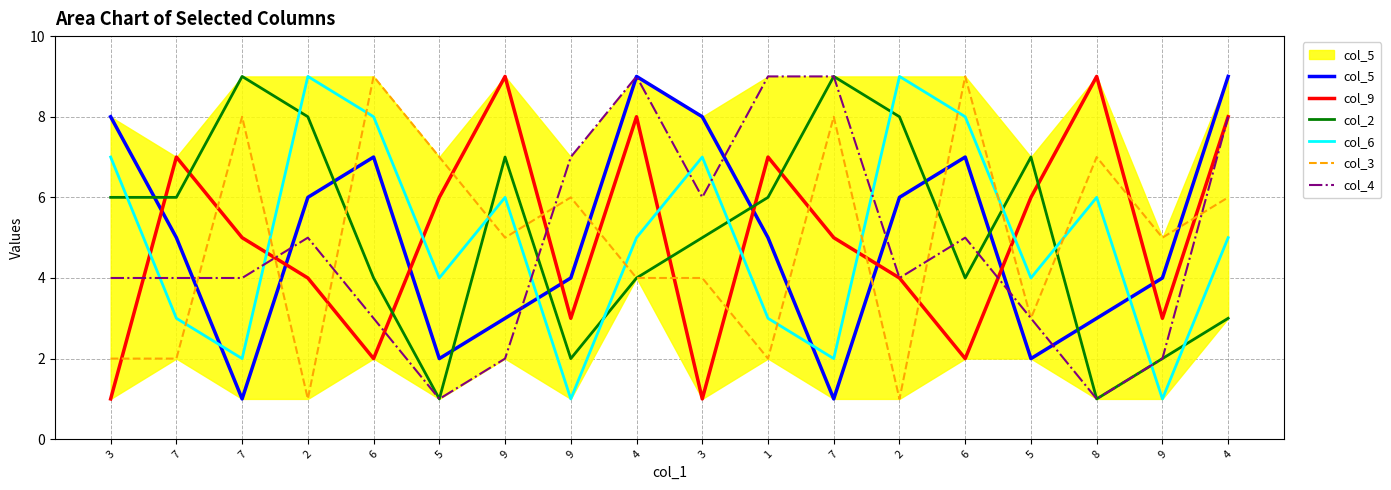

After their last crossing, which series has the higher values: col_9 or col_6?

col_9